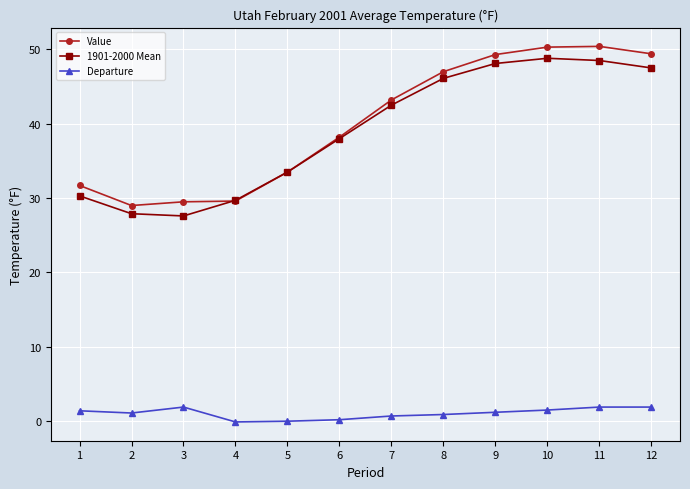

Rank the series by their maximum value, from lowest to highest.

Departure, 1901-2000 Mean, Value